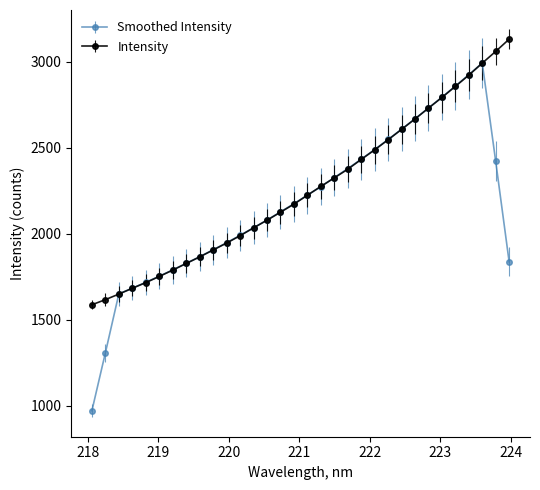

Is this an area chart (filled region under the line)?

No